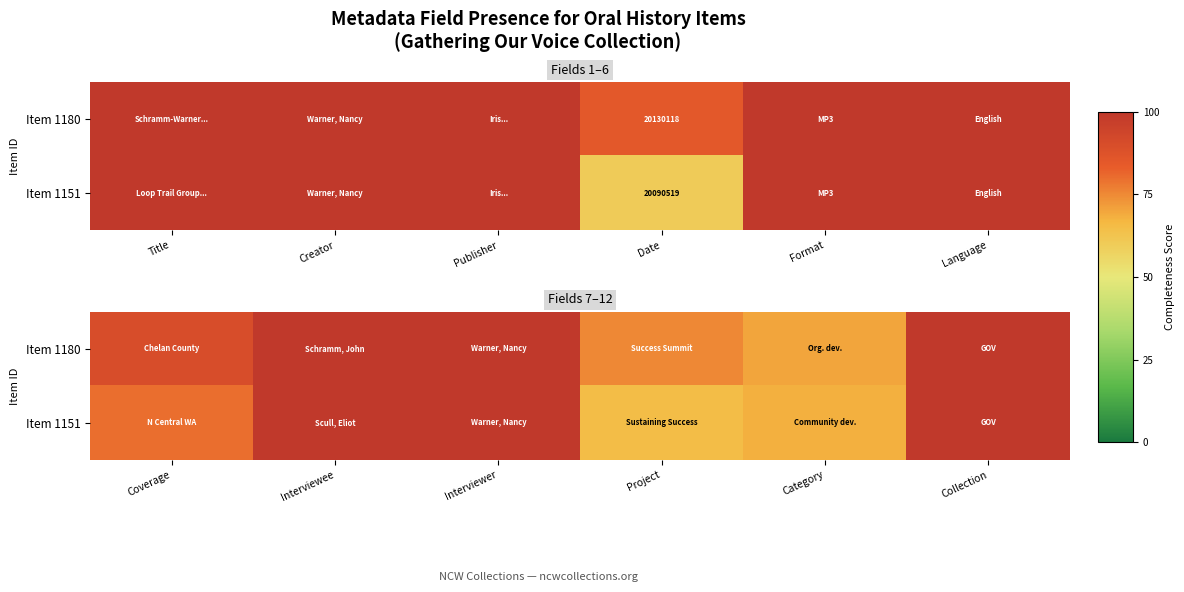

Count the number of data series in this chart.

2